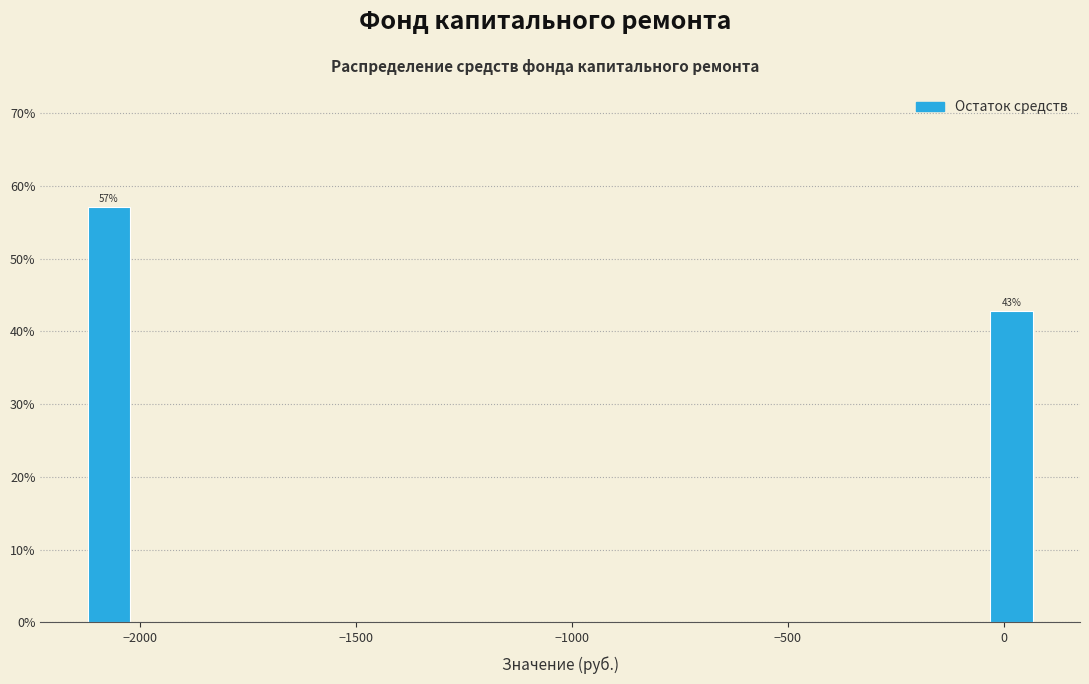

Around what value on the x-axis is the tallest bar? Give the approximate position of its centre, as read against the axis.

-2050